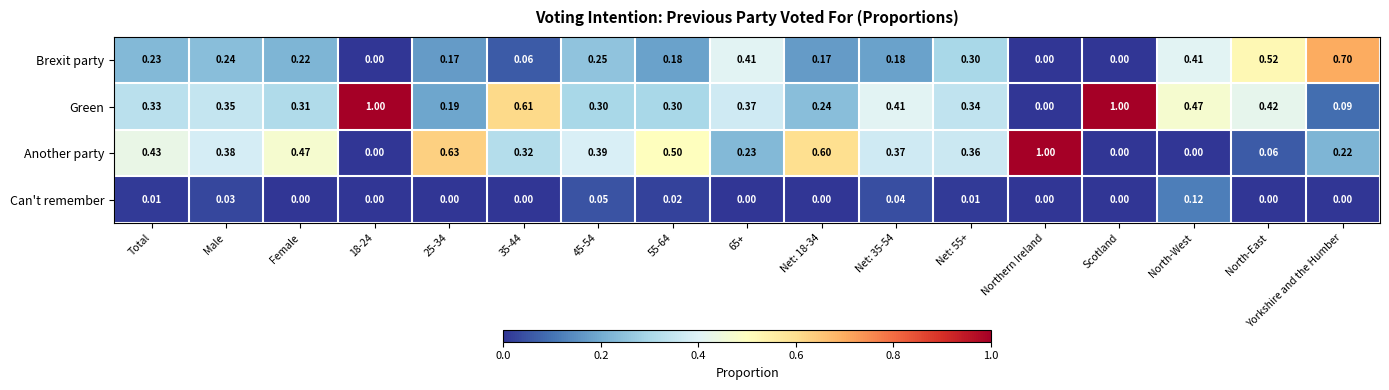

At how many categories does at least one series exceed 0?

17